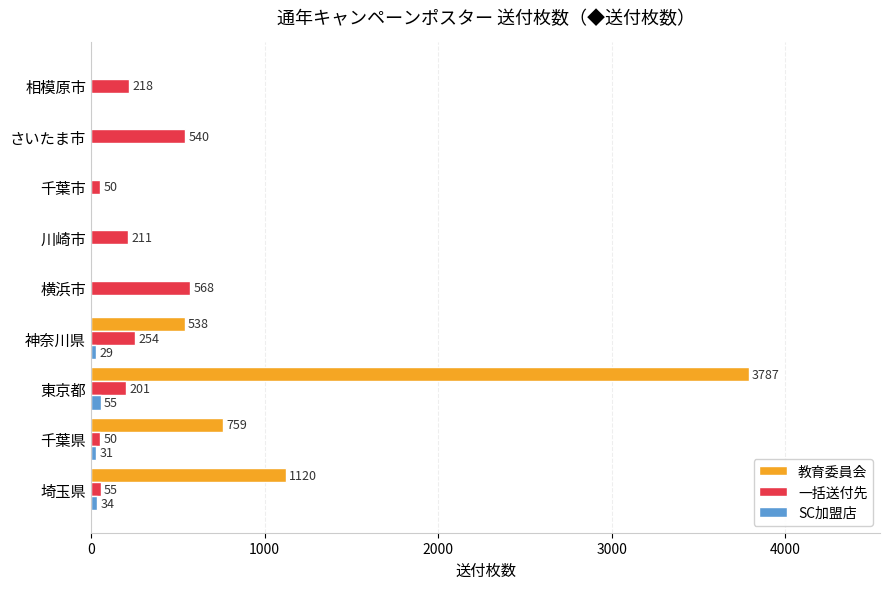

At which category does the chart reach its peak across all series?

東京都